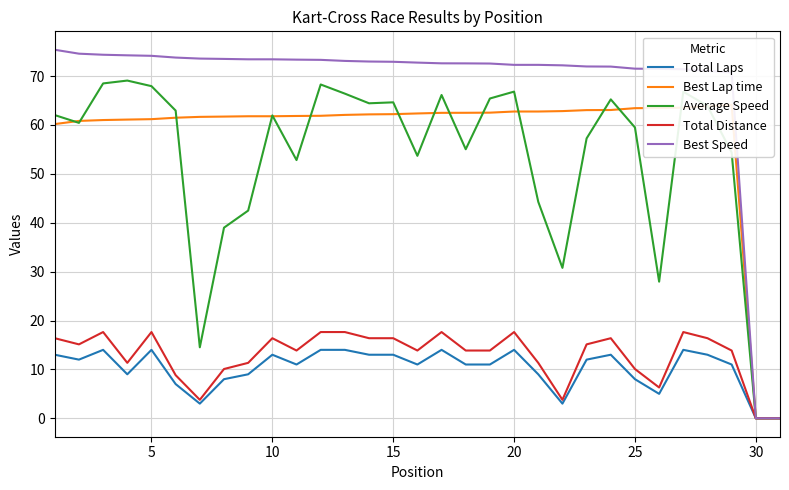

What is the difference between the maximum and second lowest values in the Best Speed series?

75.4